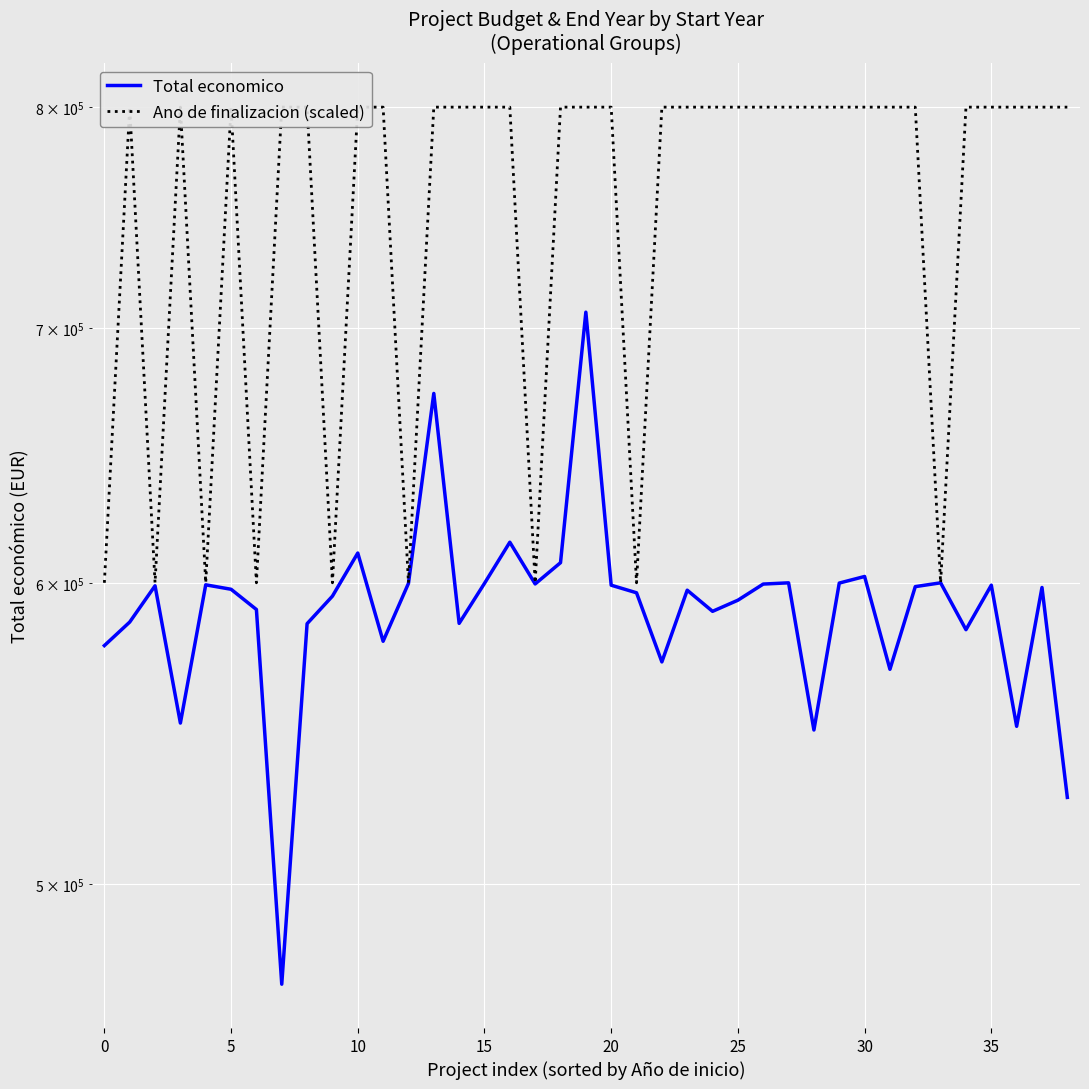

Which series has the largest total across all categories?

Ano de finalizacion (scaled)